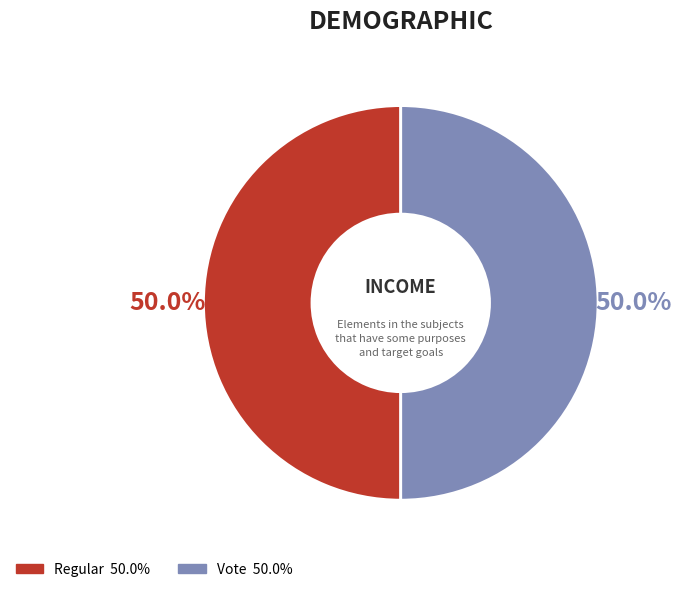

How much of the chart is everything except Vote?

50.0%